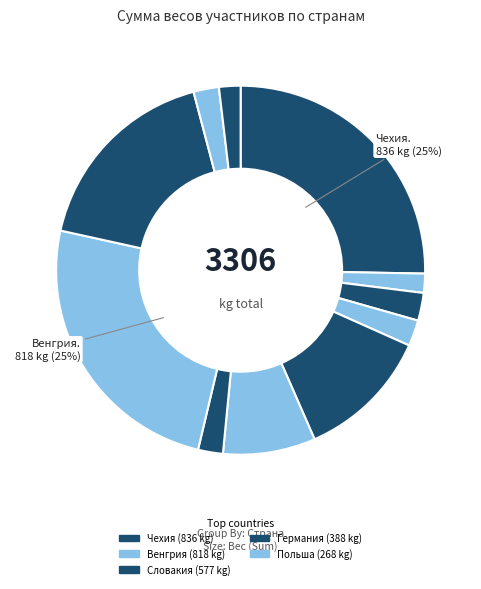

How many slices are in this pie chart?

11